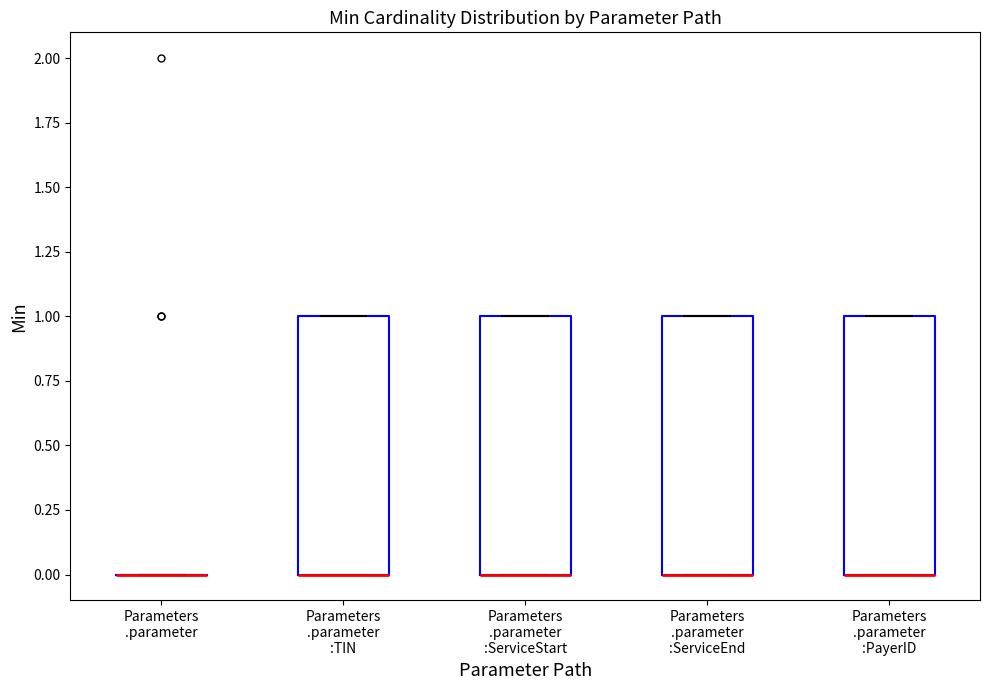

Reading left to right, transcribe this box plot: for each box, give where its median line is, the range the box spans, and where its two whiskers end, as read against the y-axis. The values are not printed on the chart, so give them approximately, as read against the axis.

Parameters .parameter: box collapsed to a line at 0, whiskers 0 to 0
Parameters .parameter :TIN: median 0 (drawn on the box's lower edge), box 0 to 1, whiskers 0 to 1
Parameters .parameter :ServiceStart: median 0 (drawn on the box's lower edge), box 0 to 1, whiskers 0 to 1
Parameters .parameter :ServiceEnd: median 0 (drawn on the box's lower edge), box 0 to 1, whiskers 0 to 1
Parameters .parameter :PayerID: median 0 (drawn on the box's lower edge), box 0 to 1, whiskers 0 to 1